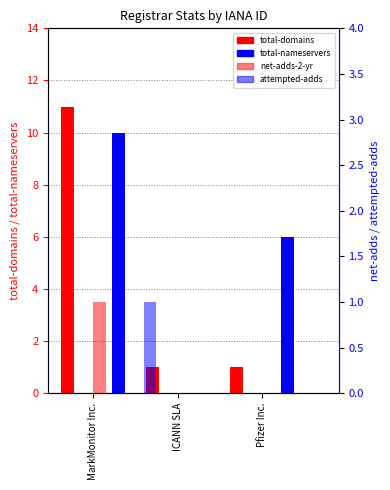

Rank the categories by total-domains value from highest to lowest.

MarkMonitor Inc., ICANN SLA, Pfizer Inc.